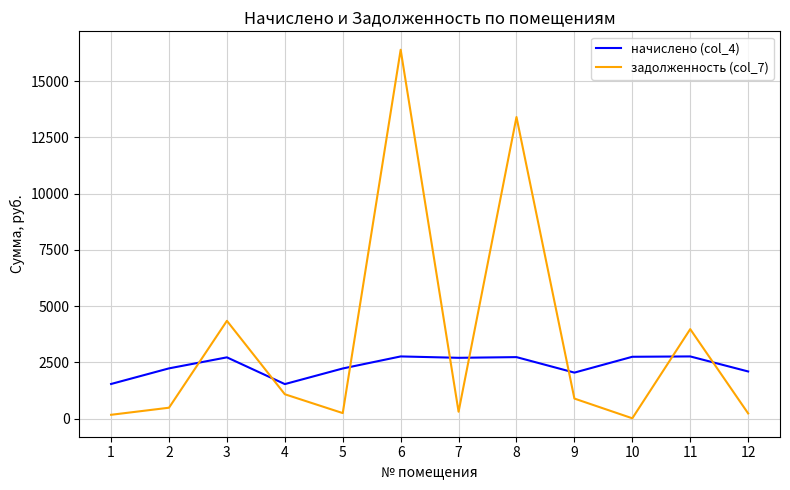

What are all the series names shown in the legend?

начислено (col_4), задолженность (col_7)